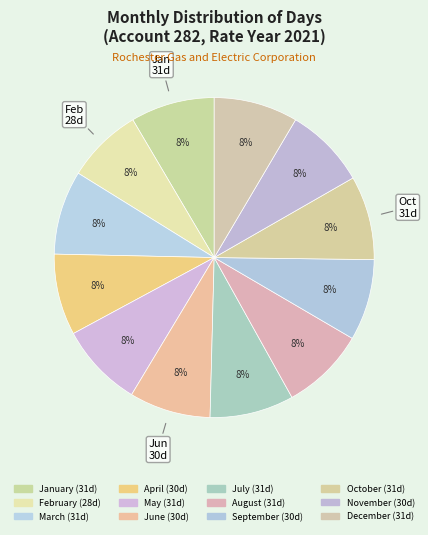

How many slices are in this pie chart?

12